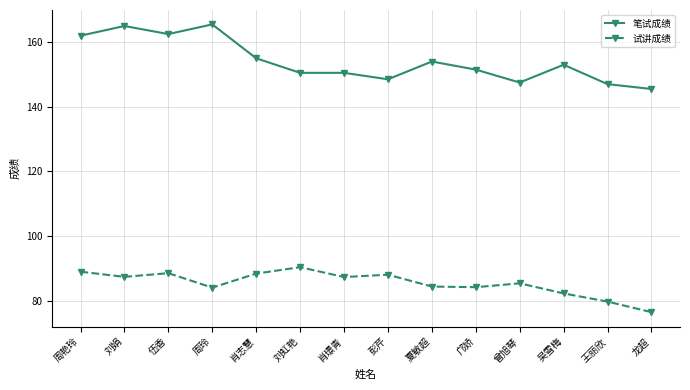

How many data points in 试讲成绩 are less than 87?

7